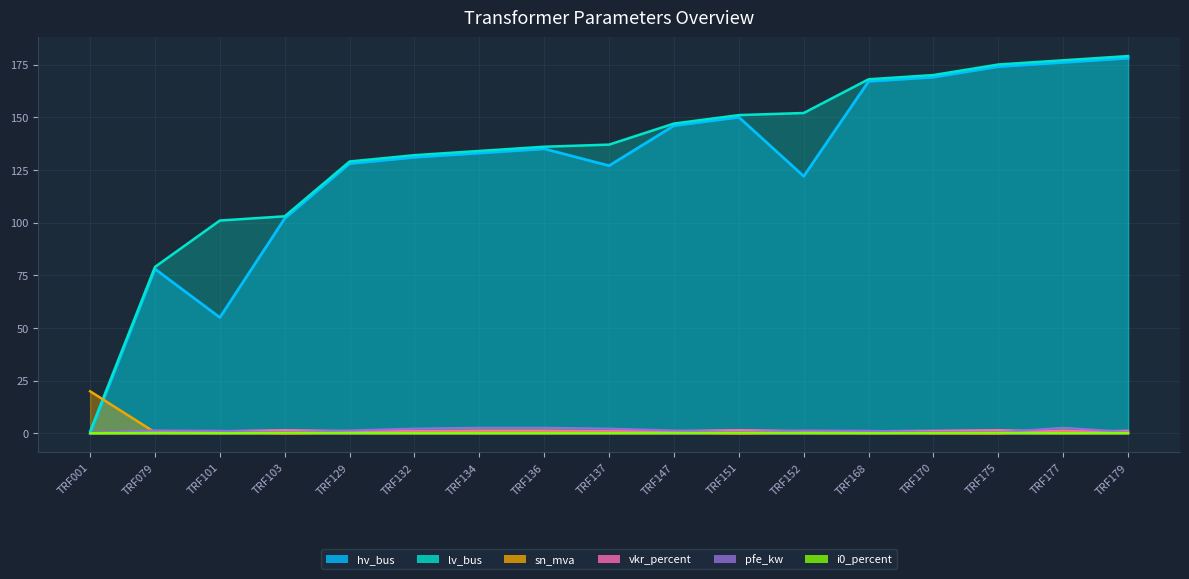

What is the average value of the hv_bus series?

127.7